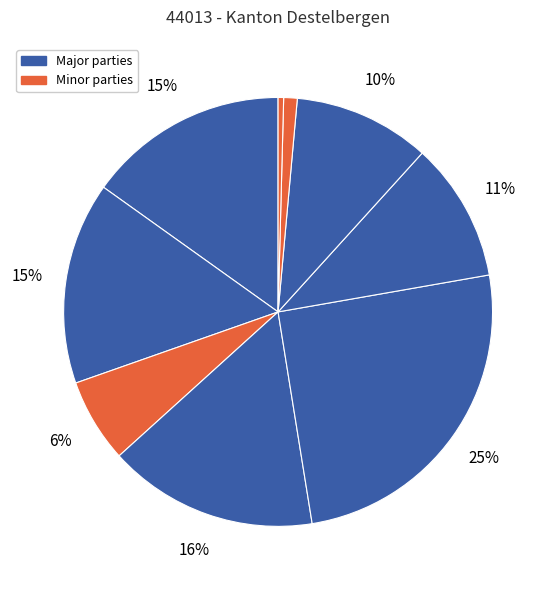

Rank the categories by value from highest to lowest.

N-VA, Vooruit, Open Vld, VLAAMS BELANG, GROEN, cd&v, PVDA, Voor U, BBB